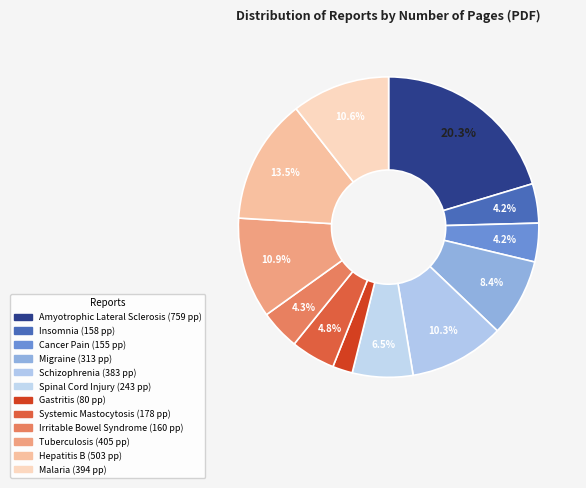

What is the change in value from Spinal Cord Injury to Gastritis?

-163